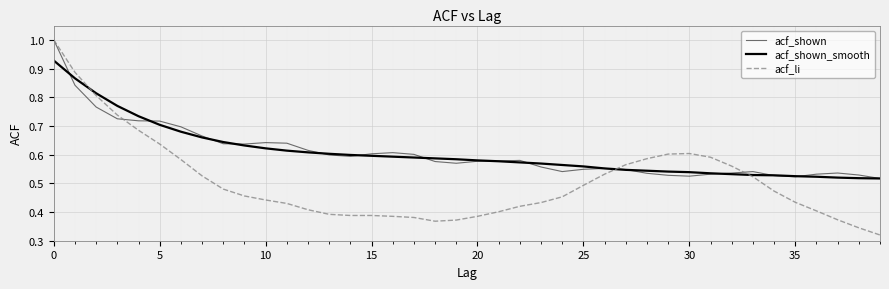

What is the maximum value shown in the chart?

1.0